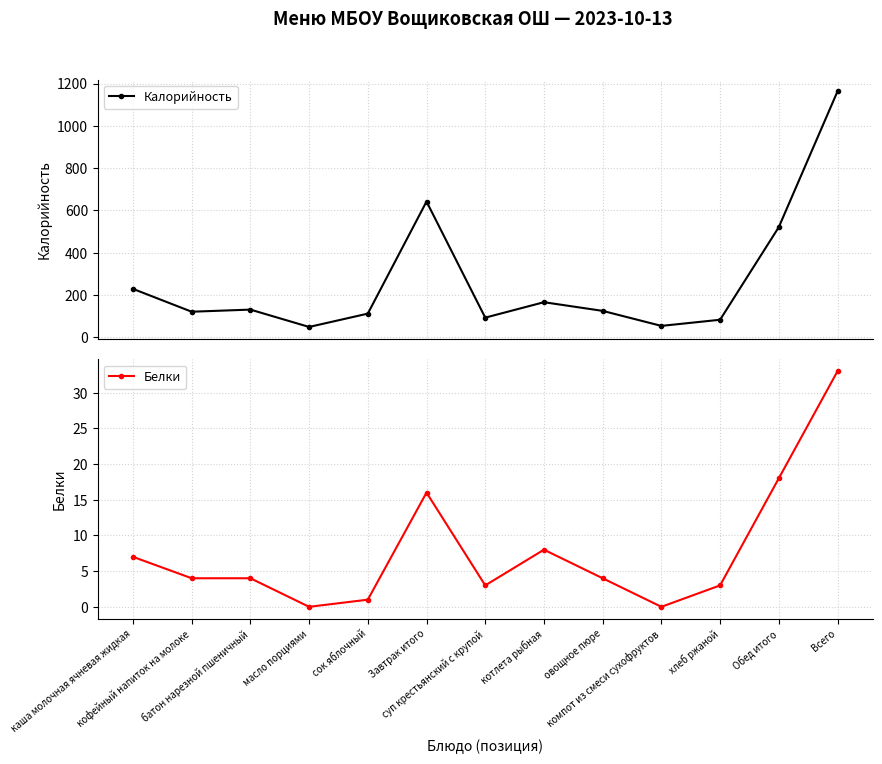

How many lines are shown in the chart?

2